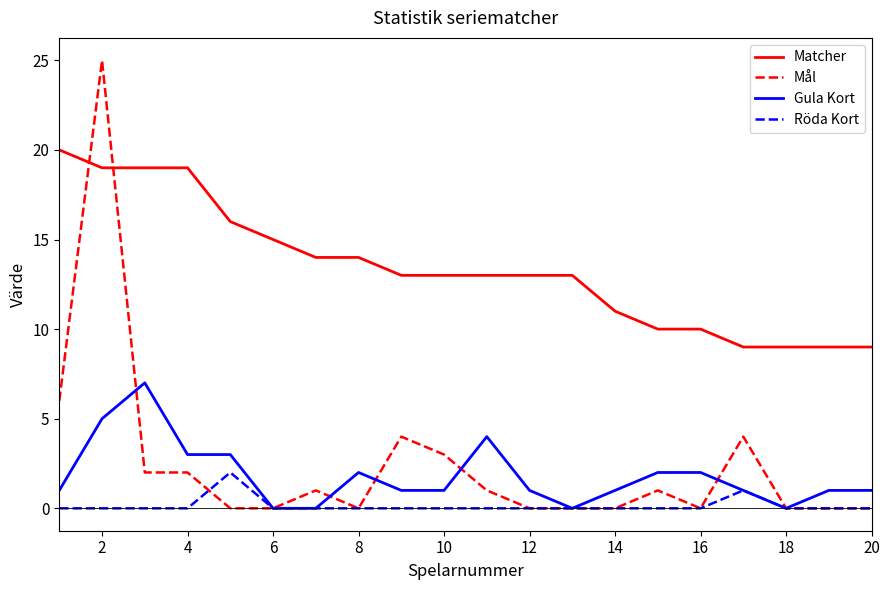

How many lines are shown in the chart?

4